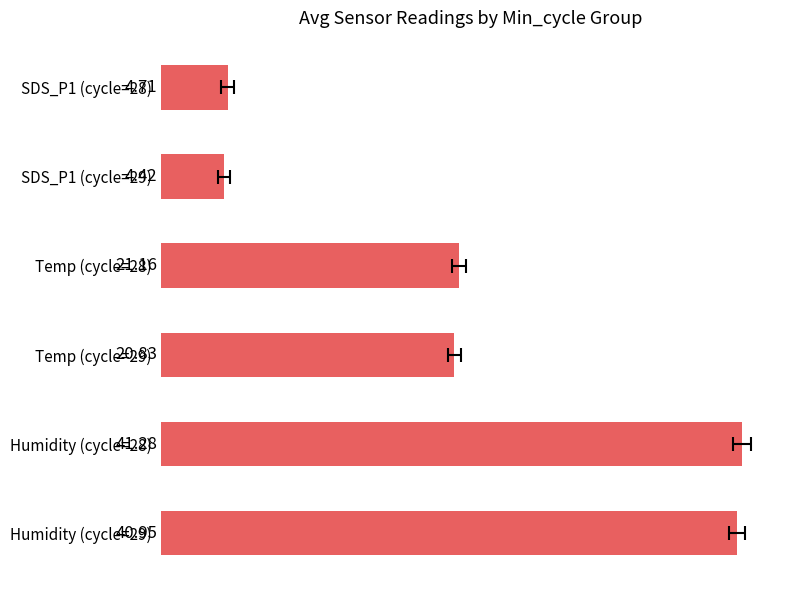

Reading right to left, transcribe all the data shown in this chart.

41.0	41.3	20.8	21.2	4.4	4.7